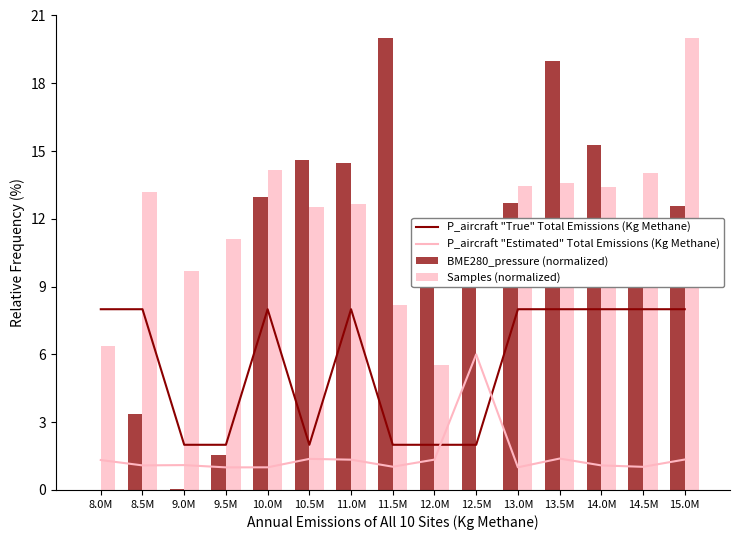

Count the number of data series in this chart.

4